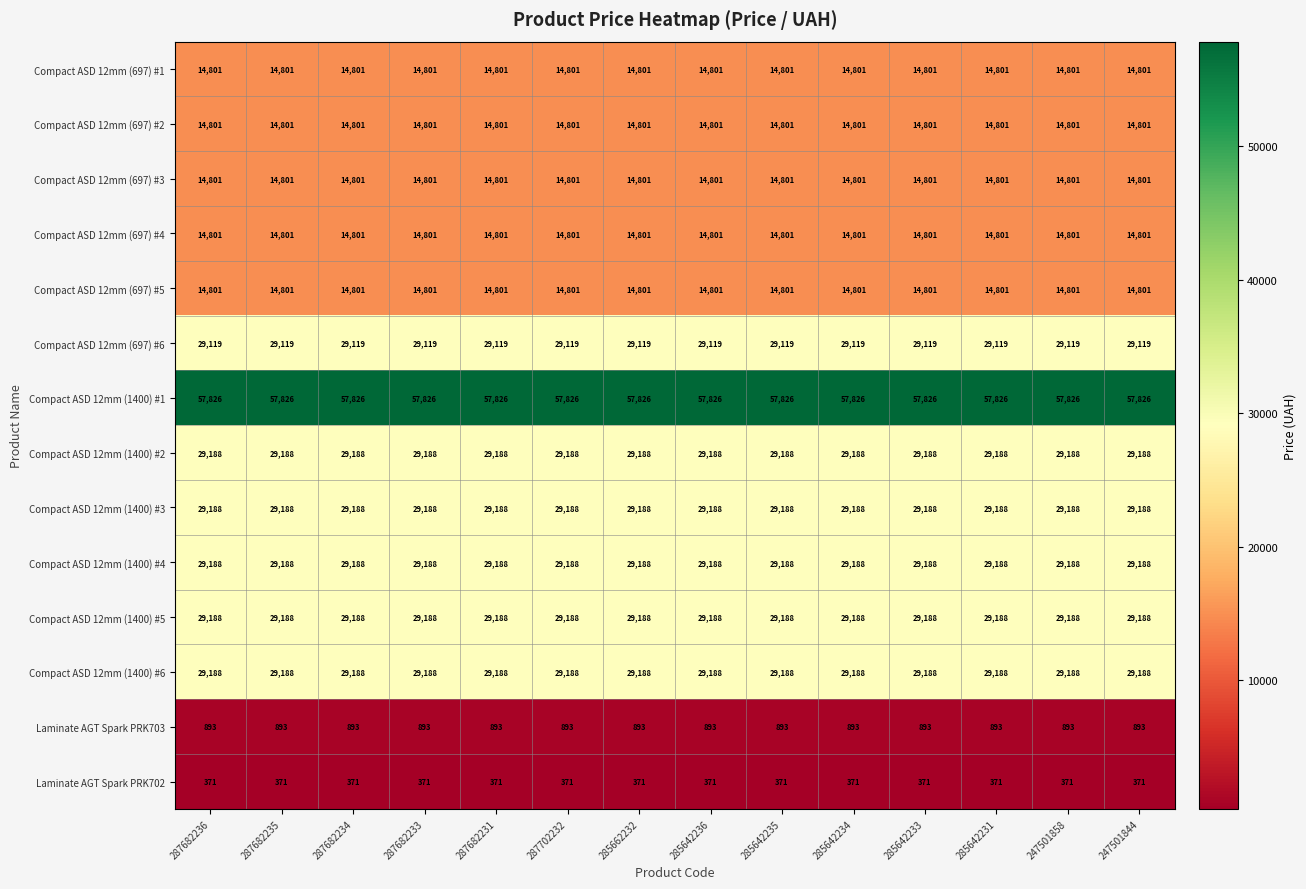

What is the maximum value shown in the chart?

57826